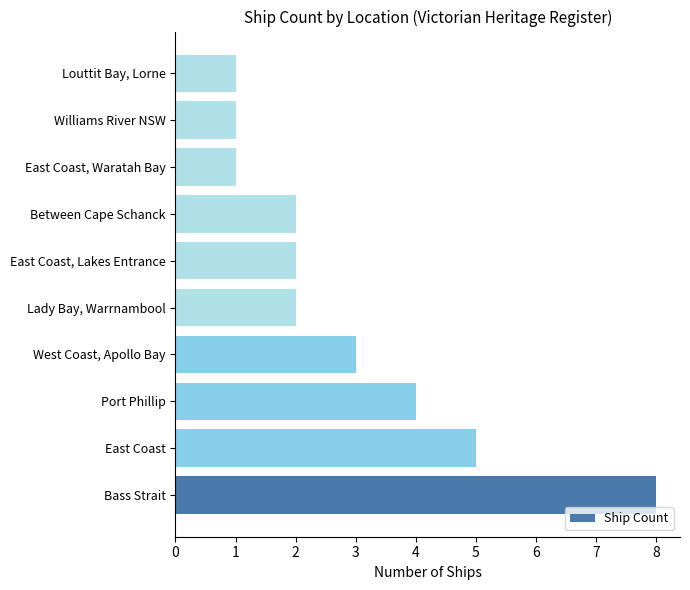

Reading top to bottom, extract all data points from this chart.

Louttit Bay, Lorne=1	Williams River NSW=1	East Coast, Waratah Bay=1	Between Cape Schanck=2	East Coast, Lakes Entrance=2	Lady Bay, Warrnambool=2	West Coast, Apollo Bay=3	Port Phillip=4	East Coast=5	Bass Strait=8